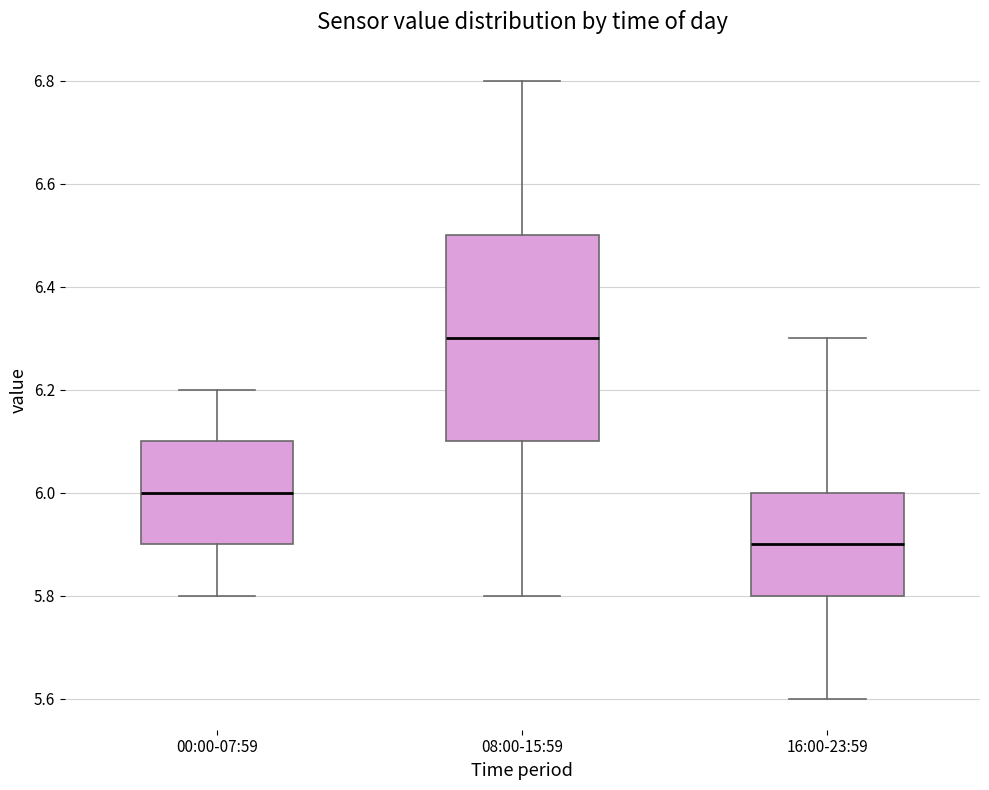

Where is the upper edge of the box for 08:00-15:59 on the y-axis? The values are not printed on the chart, so give them approximately, as read against the axis.

6.5